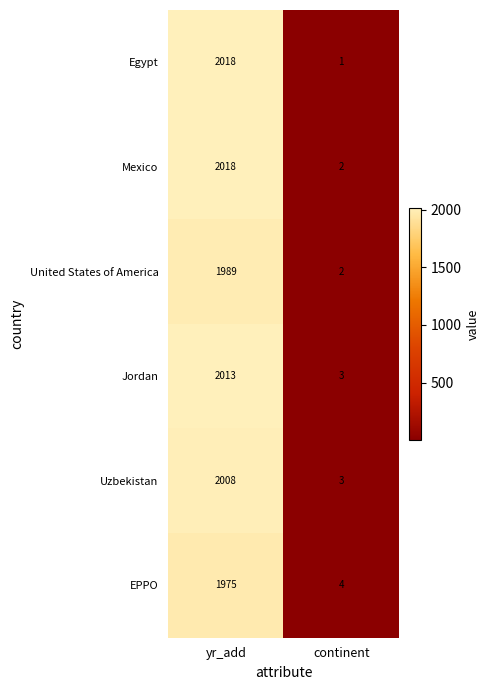

Read the EPPO value at yr_add.

1975